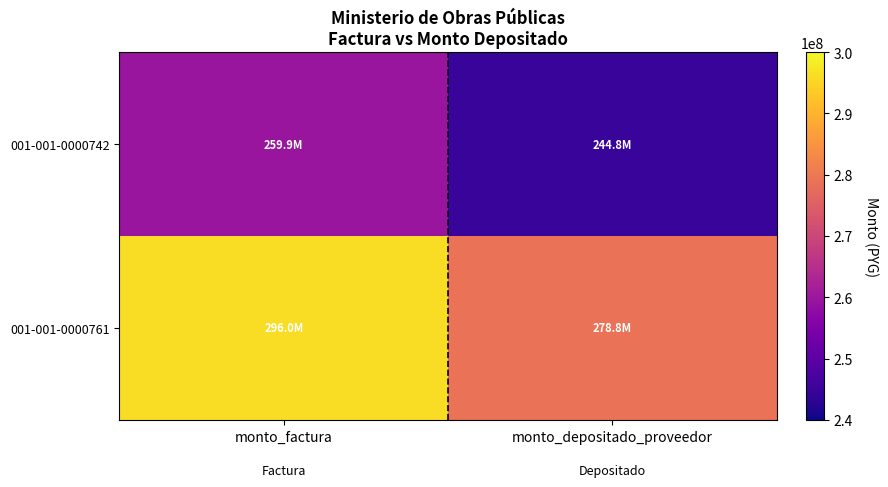

Read the 001-001-0000761 value at monto_depositado_proveedor, to the nearest 50.

278837000